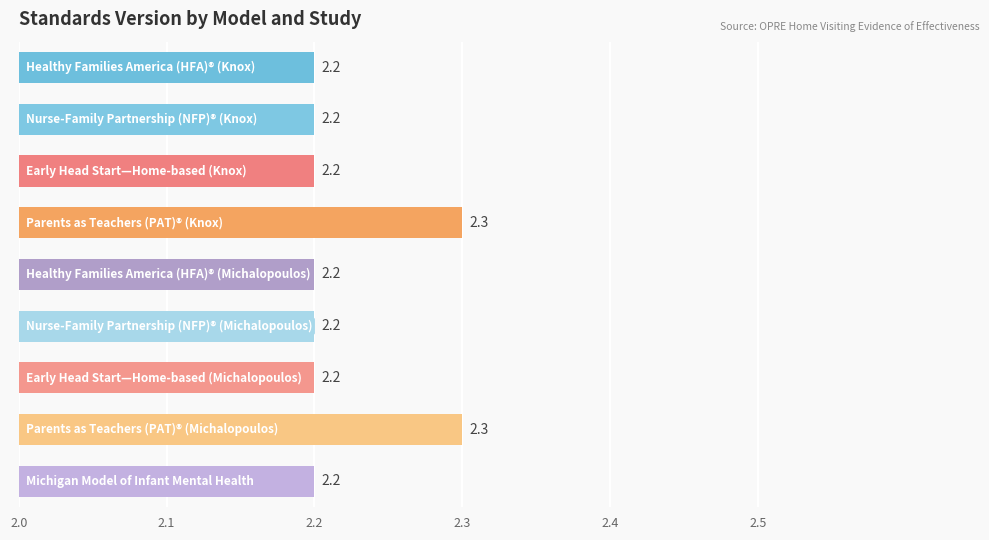

What is the maximum value shown in the chart?

2.3